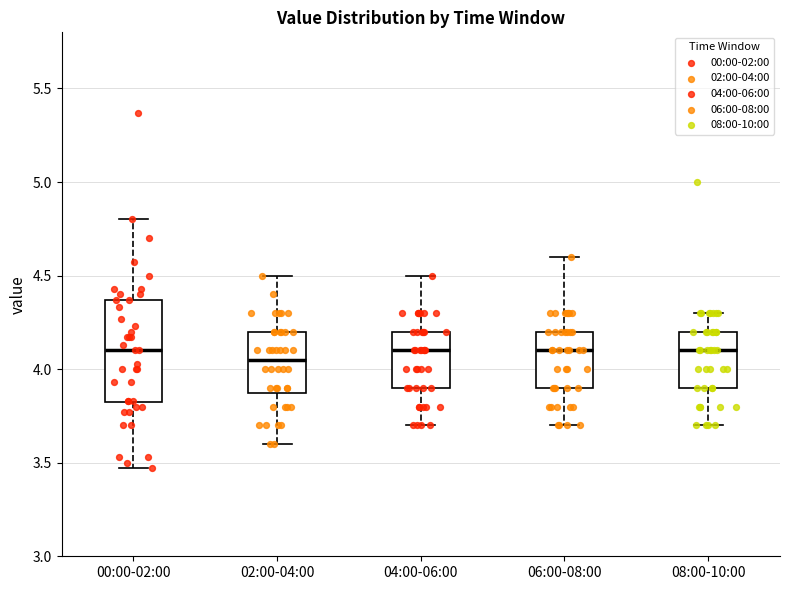

Where is the upper edge of the box for 06:00-08:00 on the y-axis? The values are not printed on the chart, so give them approximately, as read against the axis.

4.20